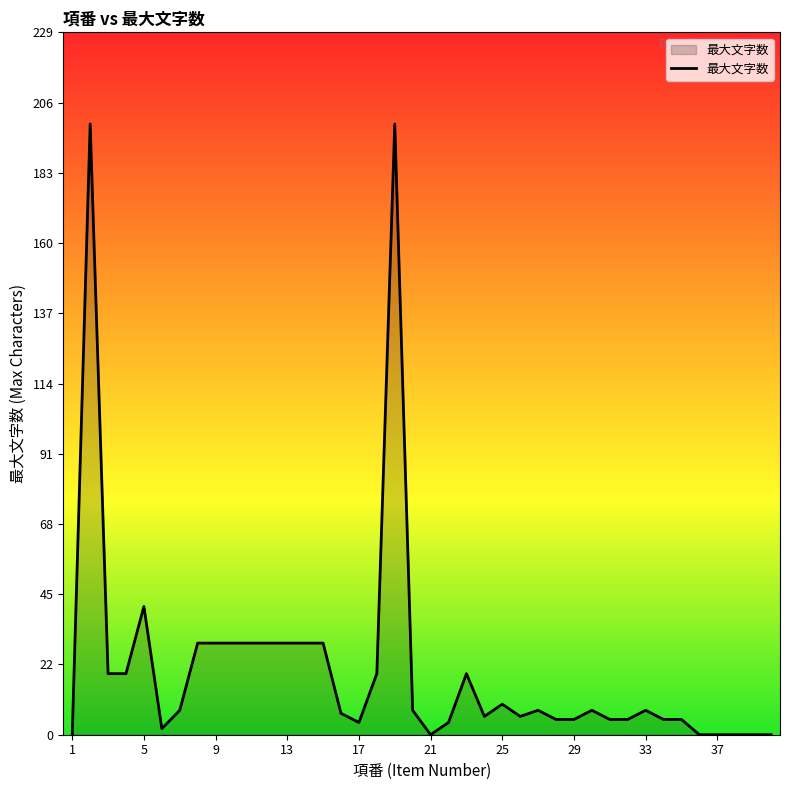

What is the greatest value displayed?

200